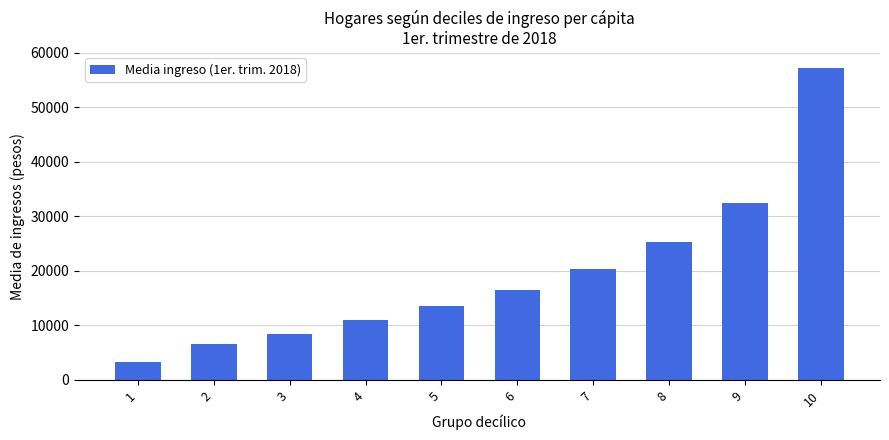

Which has a higher value, 8 or 6?

8